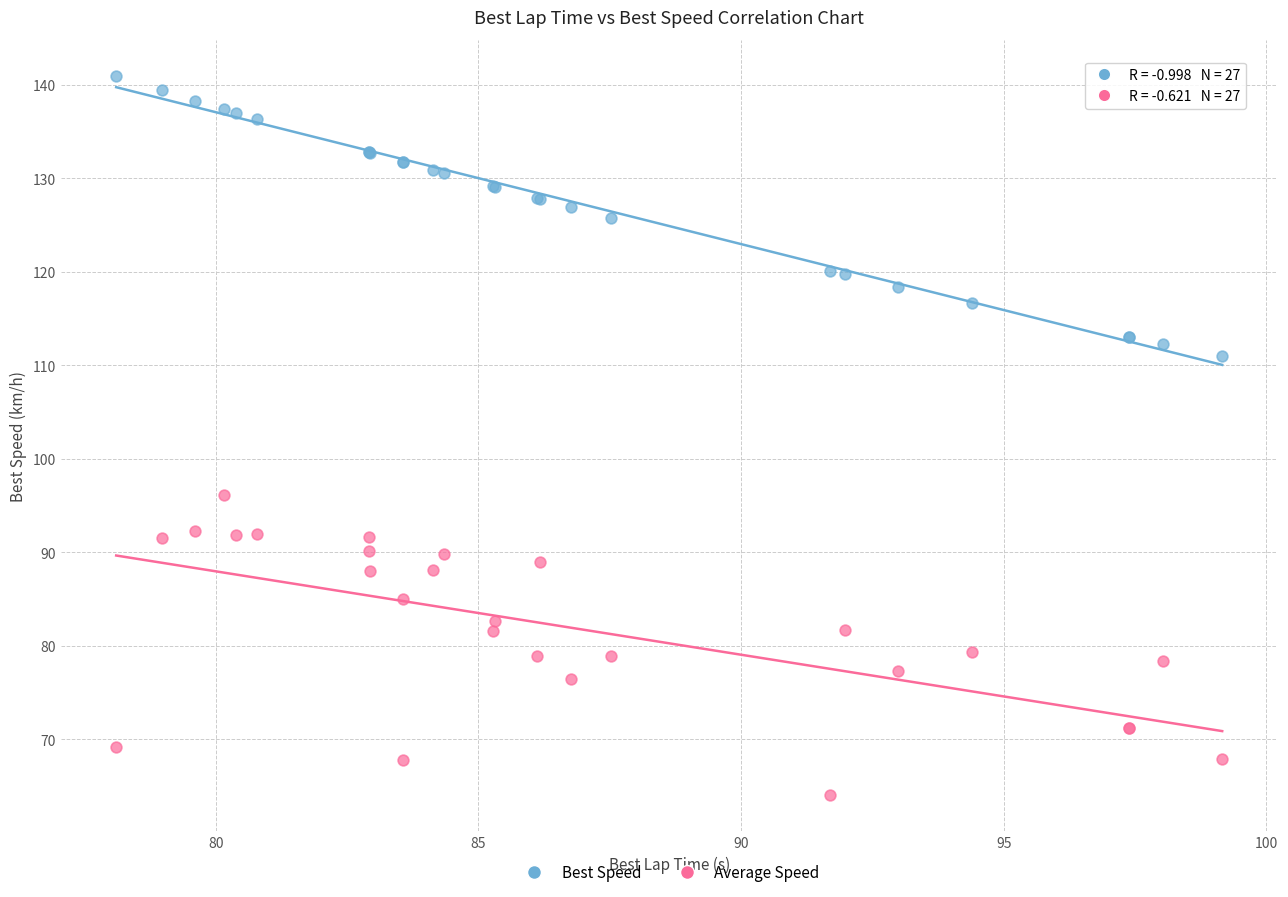

Which series has the largest Y range (max minus min)?

Average Speed